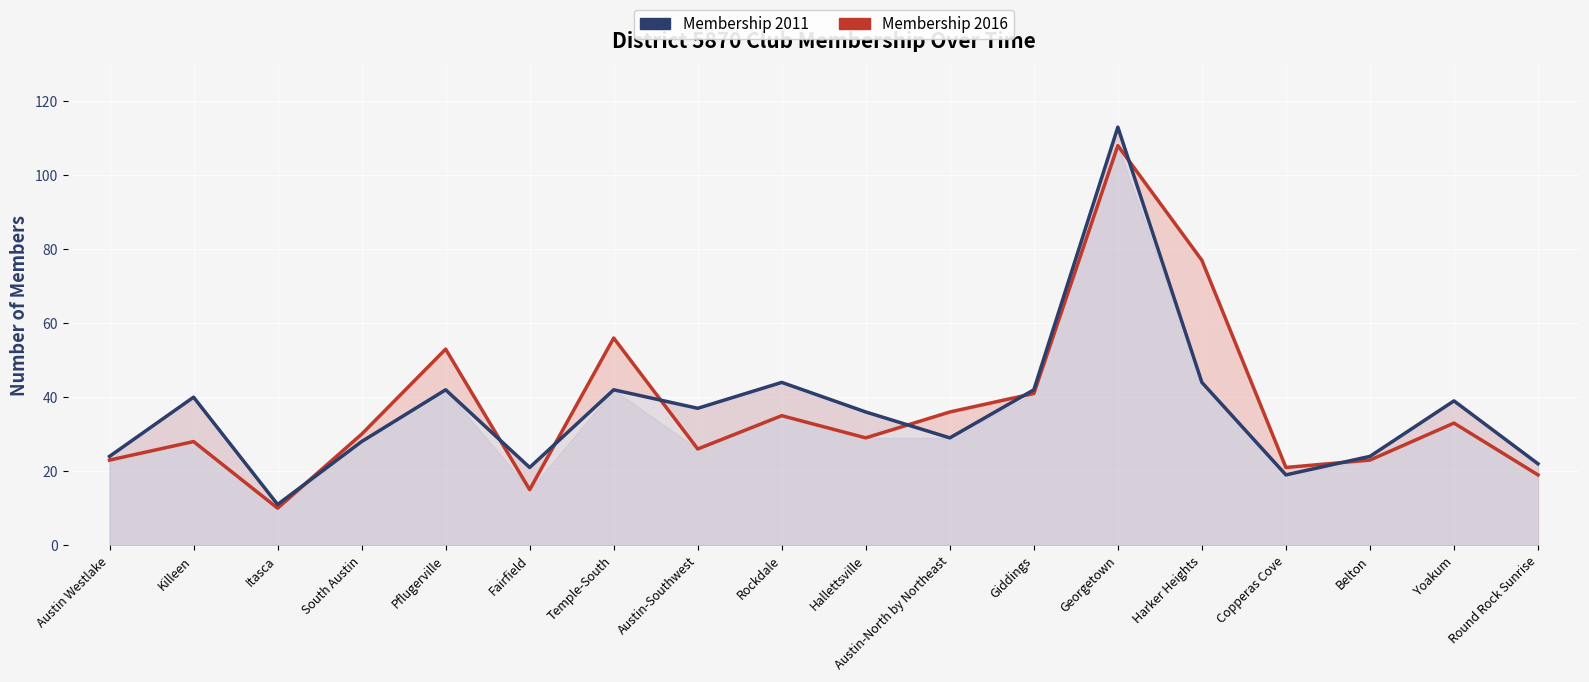

Which series has the largest range (max minus min)?

Membership 2011